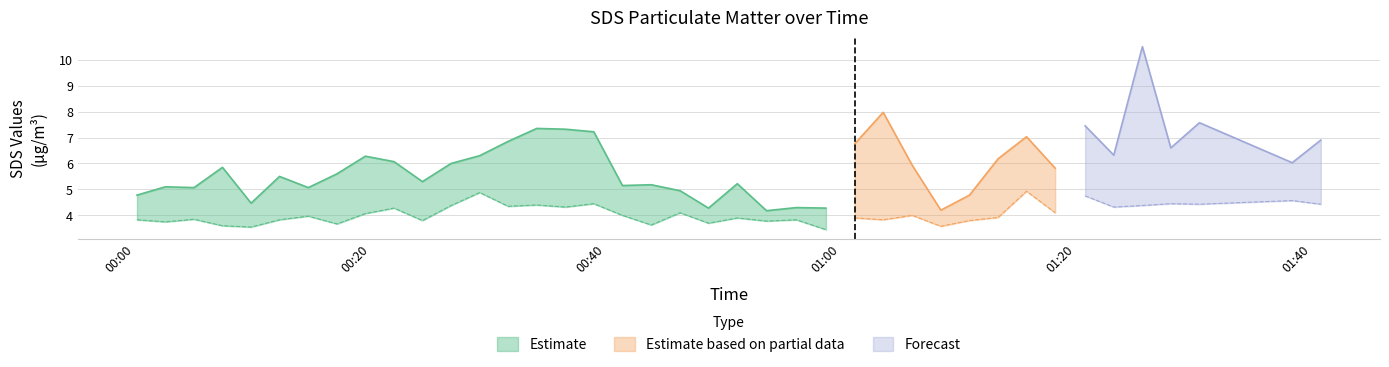

What position from the right is 2022/04/30 01:23:12?

6